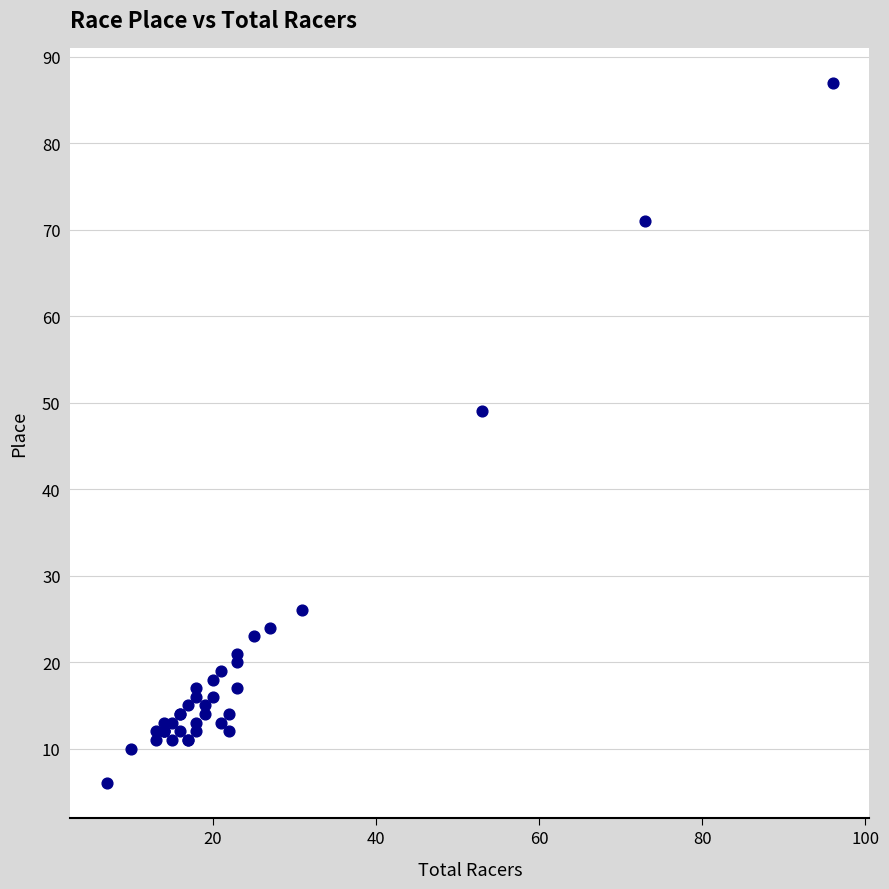

What Y value in the scatter plot is closest to 46?

49